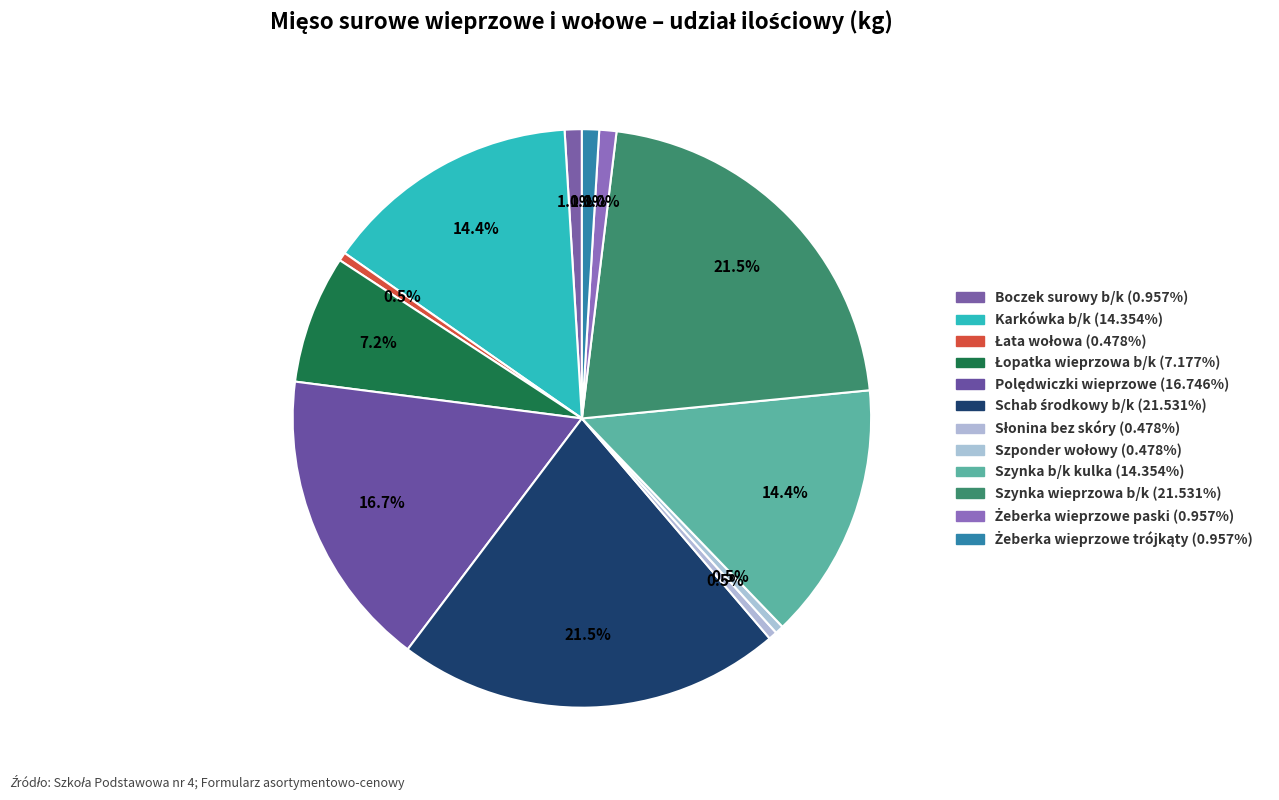

Is there a majority slice in this chart?

No